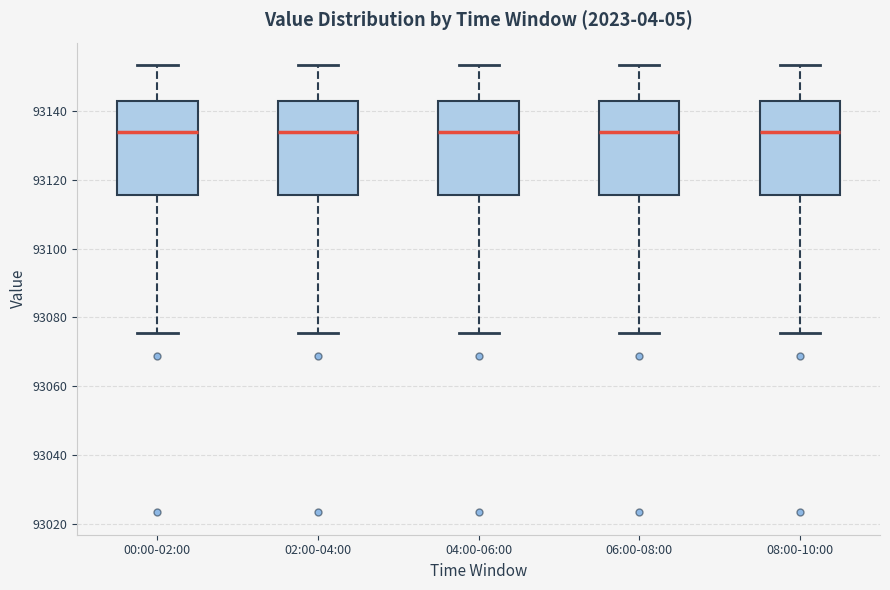

Reading left to right, transcribe this box plot: for each box, give where its median line is, the range the box spans, and where its two whiskers end, as read against the y-axis. The values are not printed on the chart, so give them approximately, as read against the axis.

00:00-02:00: median 93134, box 93116 to 93144, whiskers 93076 to 93154
02:00-04:00: median 93134, box 93116 to 93144, whiskers 93076 to 93154
04:00-06:00: median 93134, box 93116 to 93144, whiskers 93076 to 93154
06:00-08:00: median 93134, box 93116 to 93144, whiskers 93076 to 93154
08:00-10:00: median 93134, box 93116 to 93144, whiskers 93076 to 93154